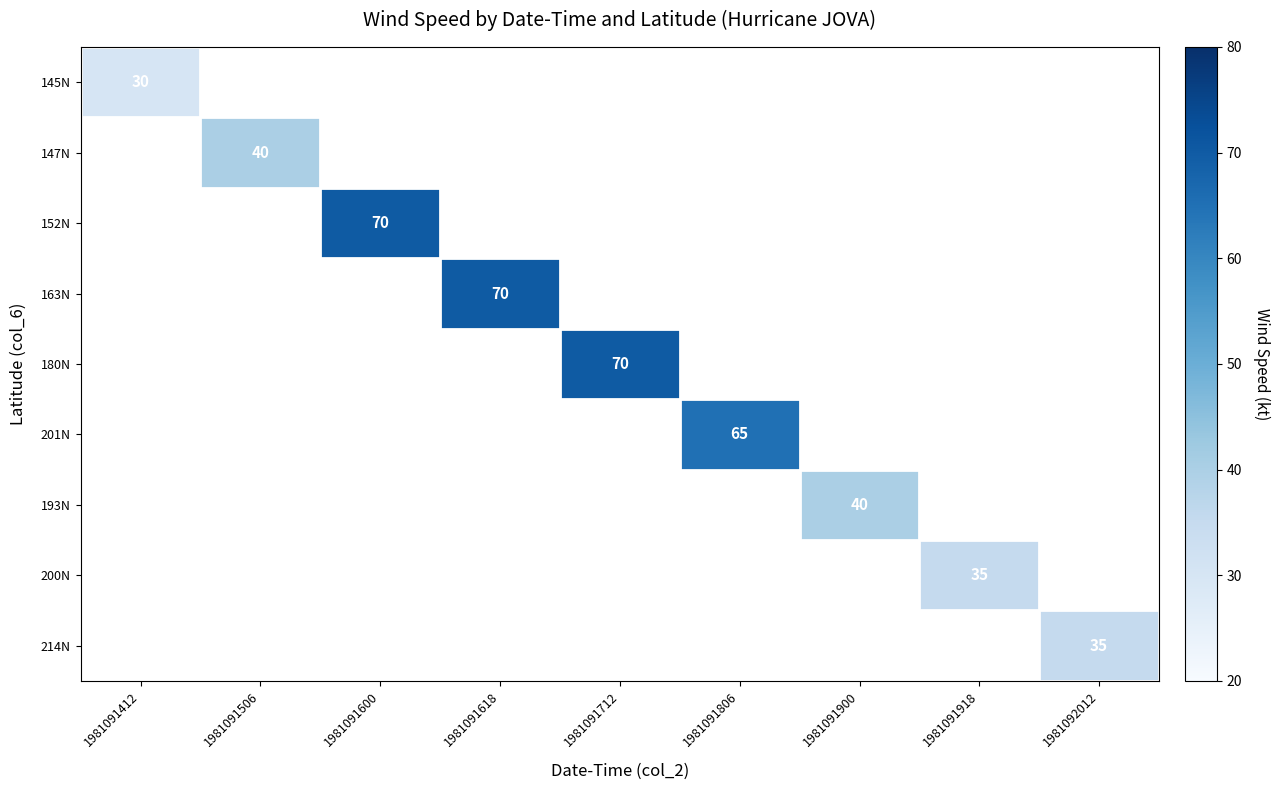

List the labels in order of 147N value, largest first.

1981091412, 1981091506, 1981091600, 1981091618, 1981091712, 1981091806, 1981091900, 1981091918, 1981092012